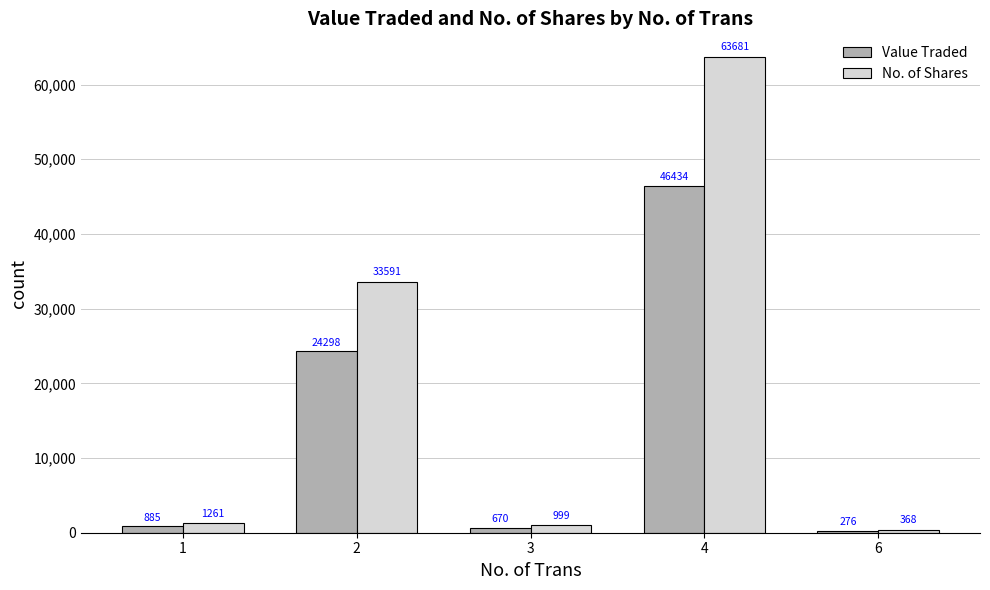

Which series has the largest range (max minus min)?

No. of Shares